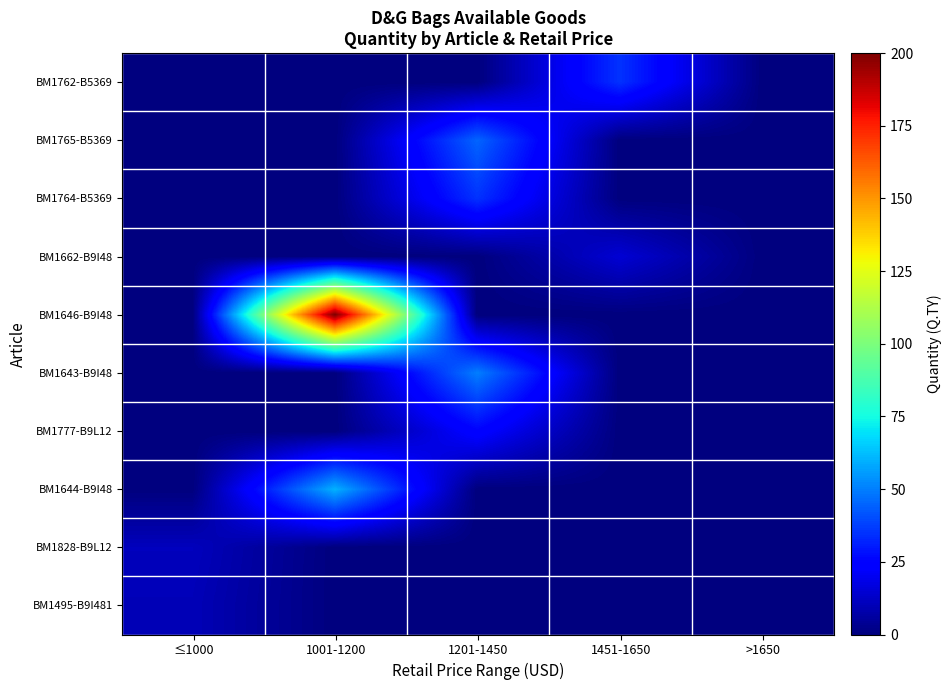

What is the greatest value displayed?

200